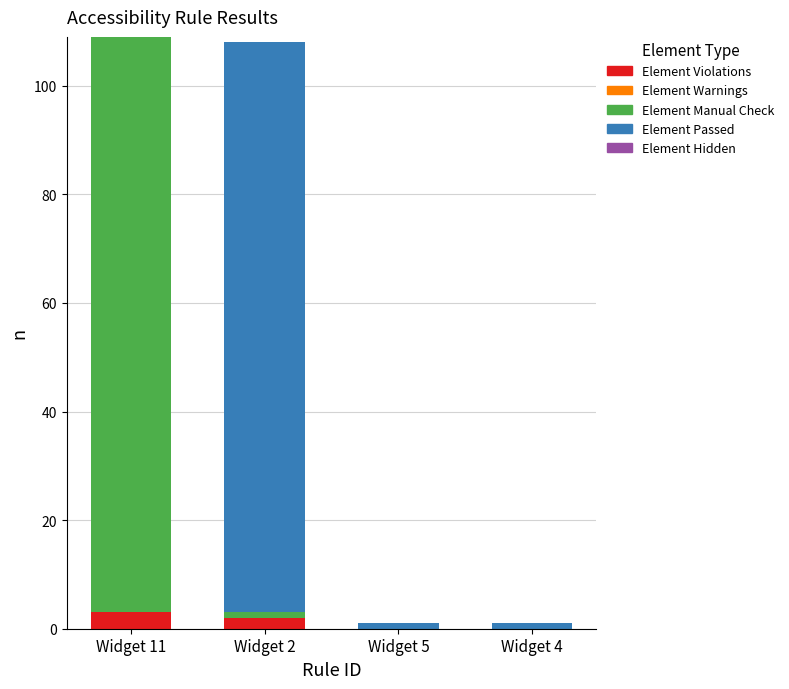

Are the bars horizontal?

No